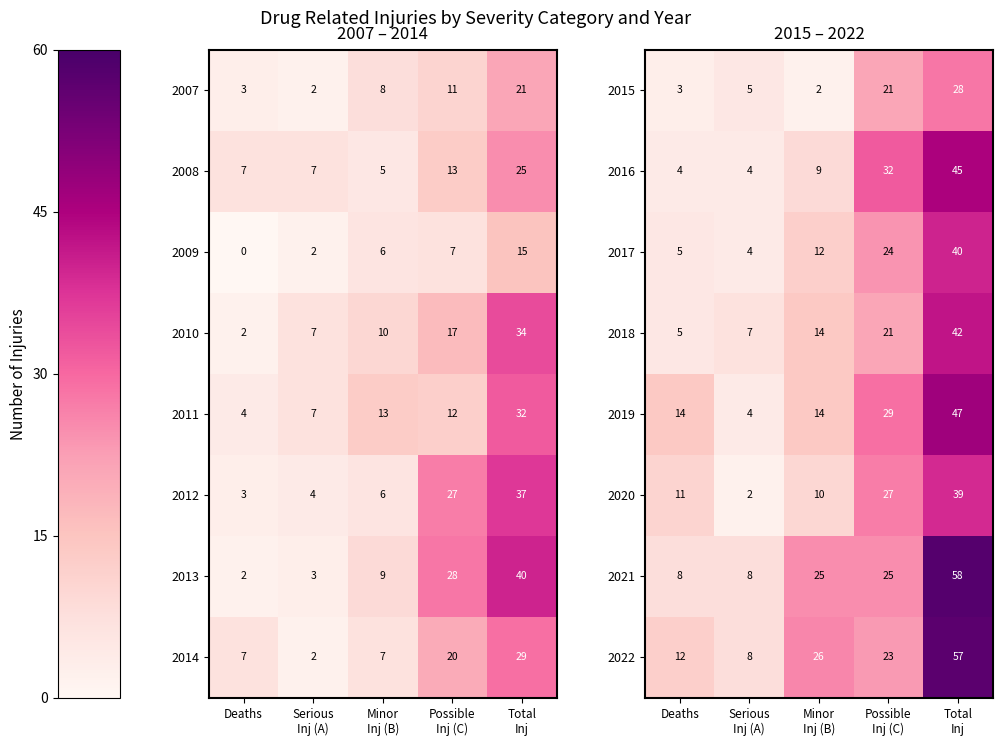

How many 2021 values are between 8 and 25?

4